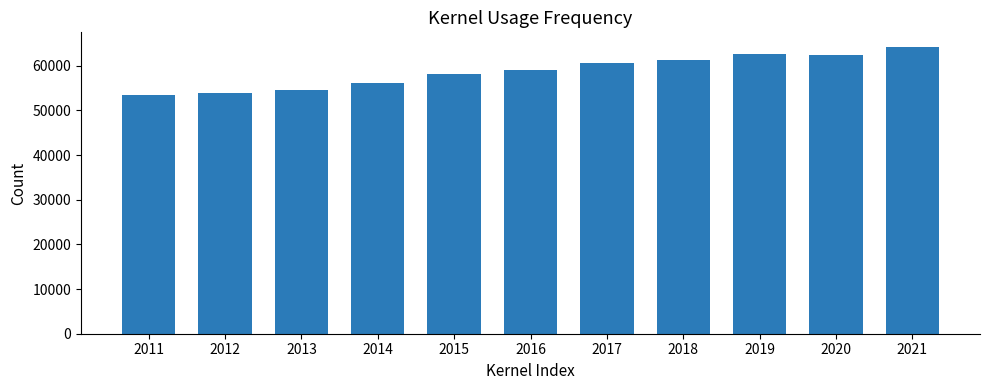

The value at 2014 is 23629. True or false?

False